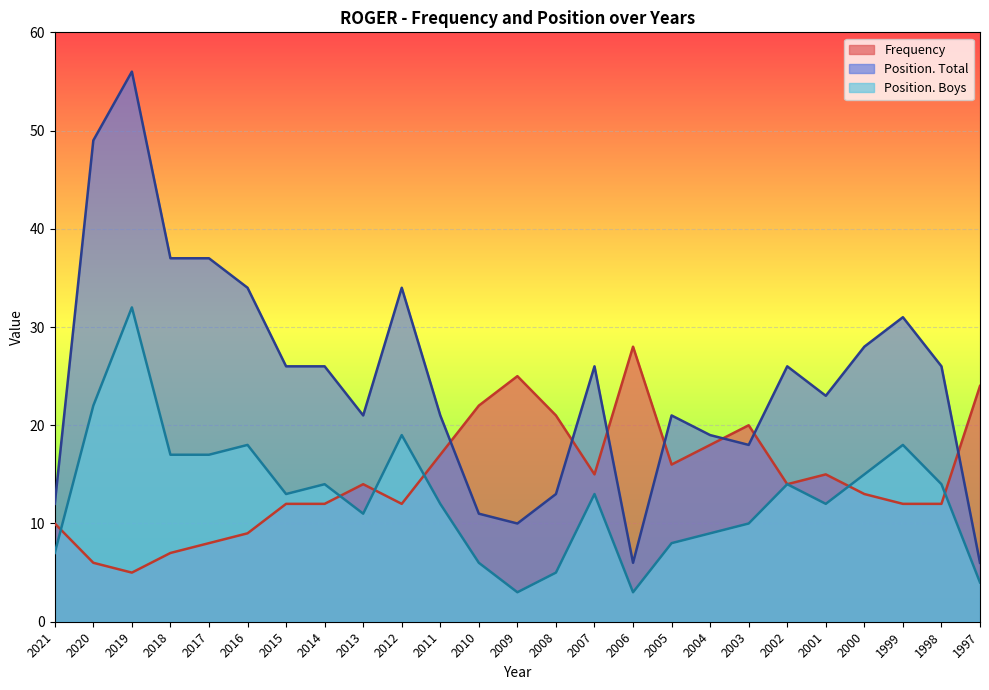

At how many categories does at least one series exceed 30?

7